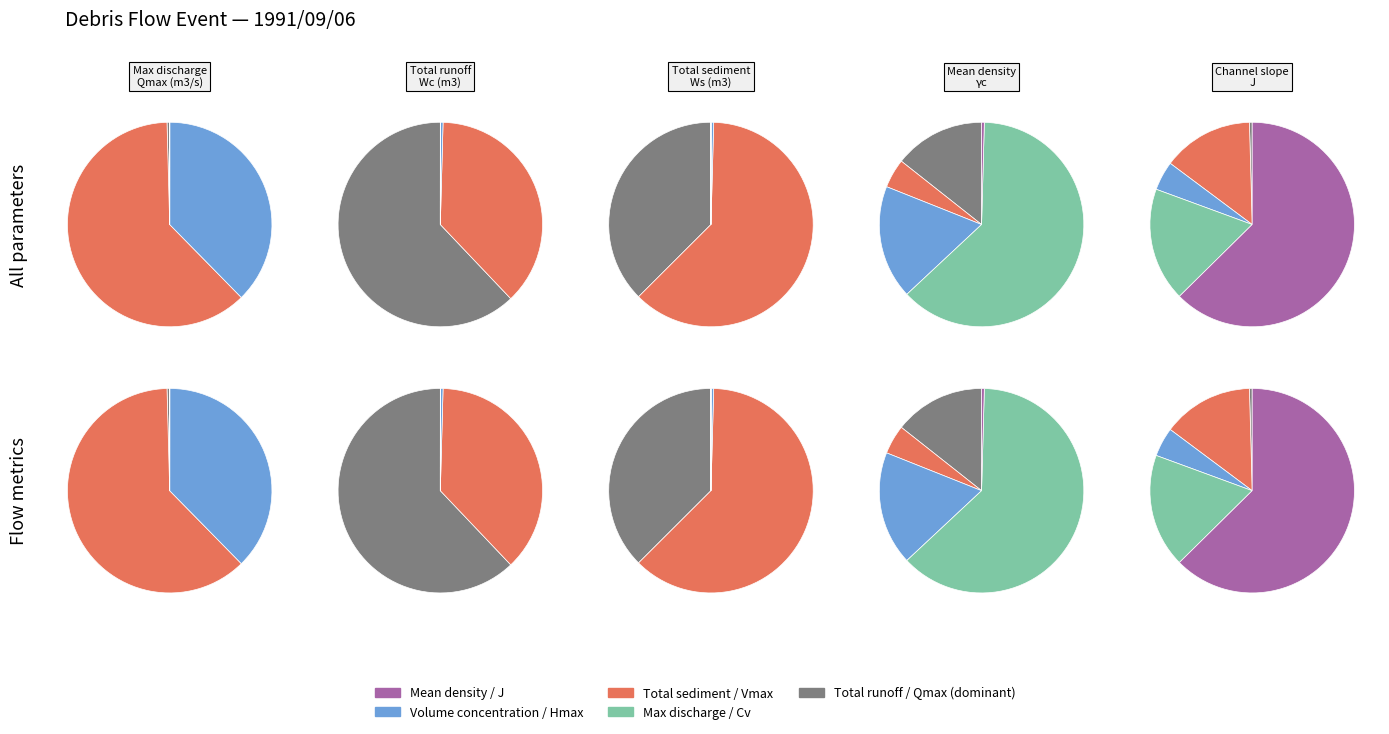

How many slices are in this pie chart?

5